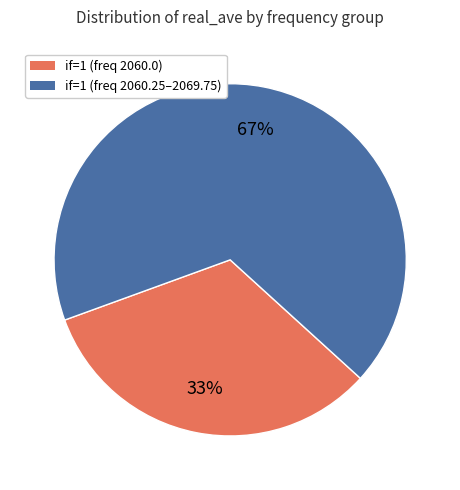

How many slices are in this pie chart?

2